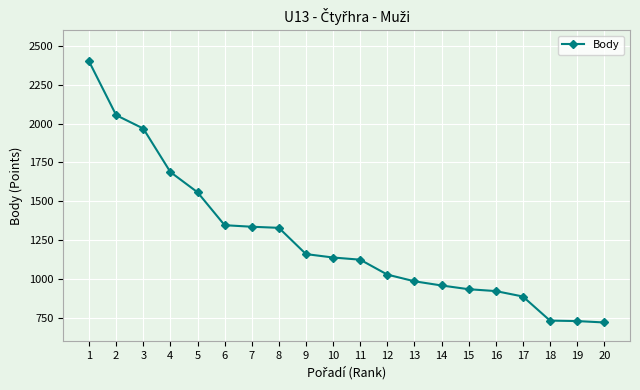

What is the sum of the values at 12 and 17?

1915